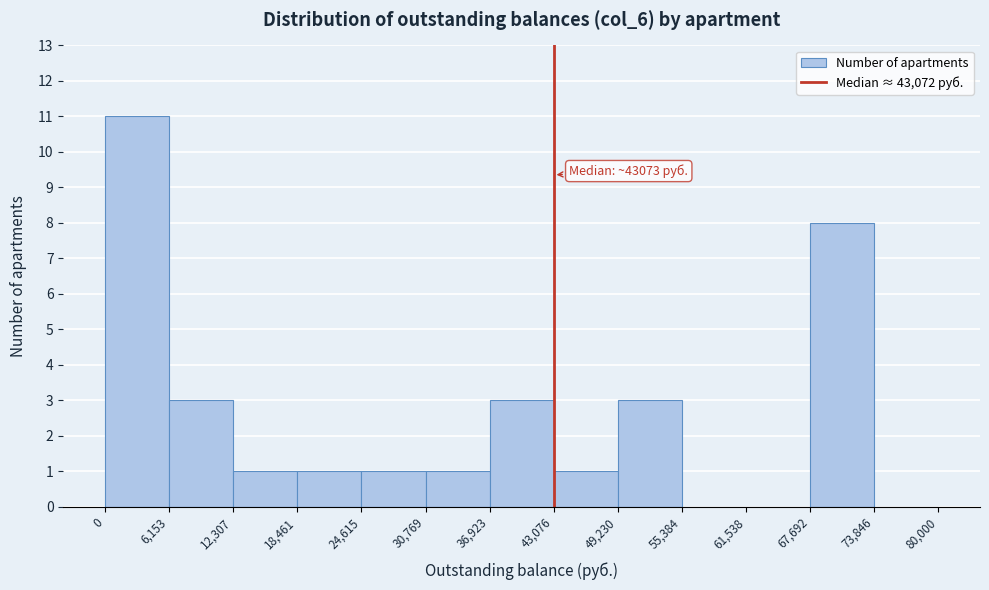

Which range on the x-axis has the tallest bar?

0 to 6,153